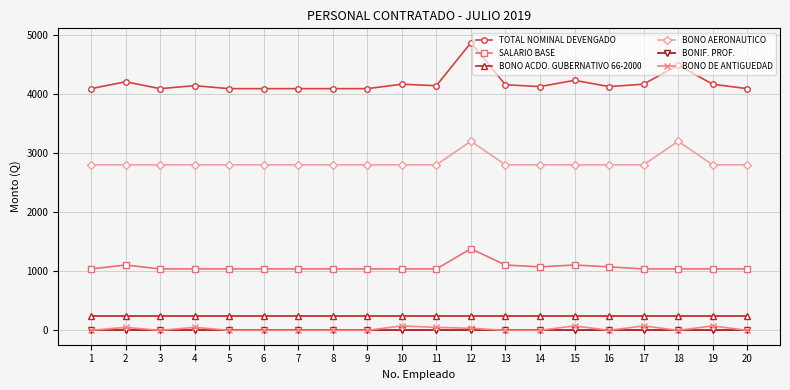

At how many categories does at least one series exceed 3594?

20